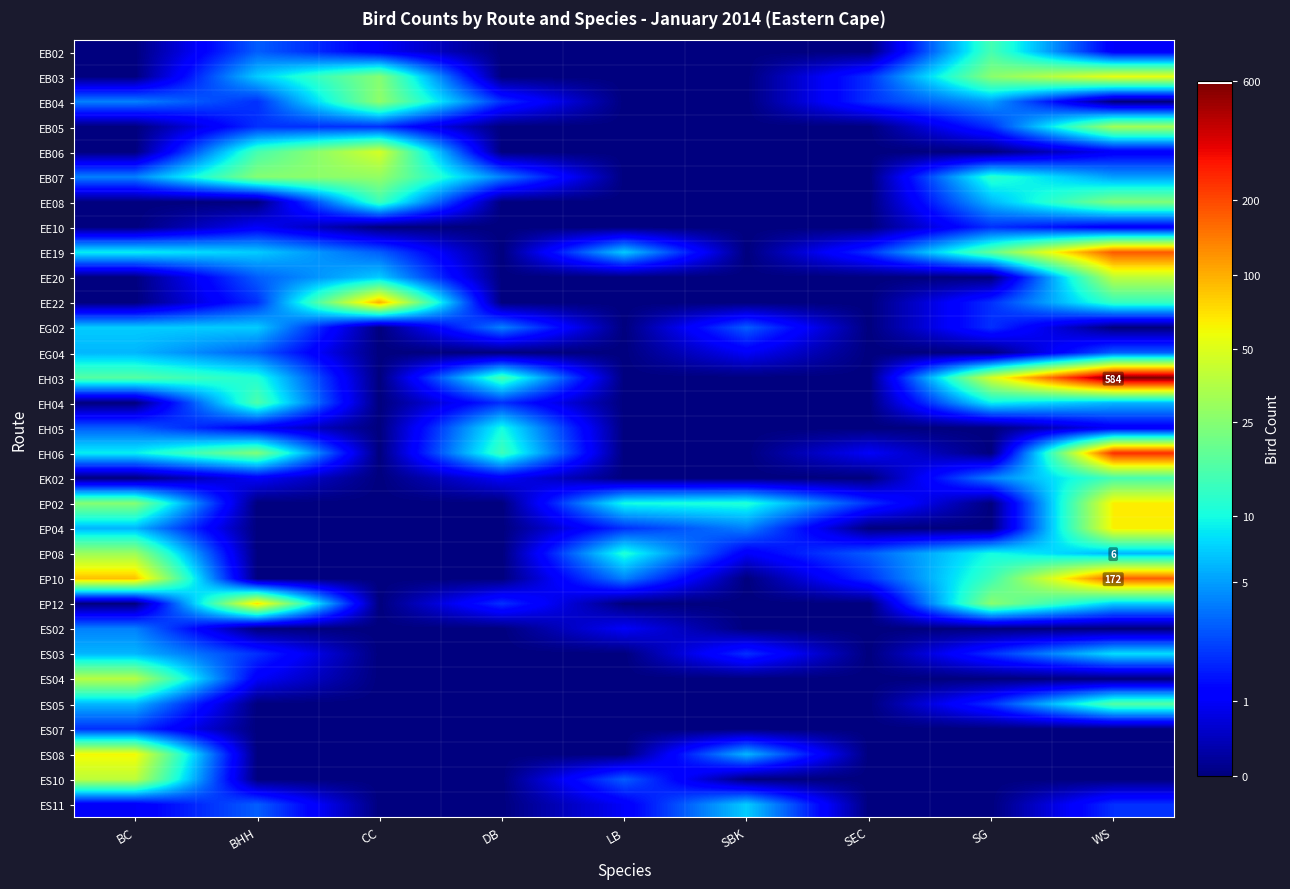

Read the ES10 value at LB.

1.4